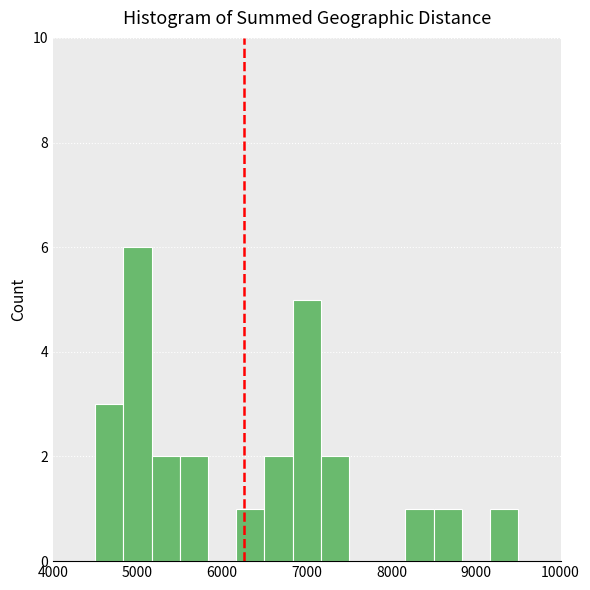

Read against the x-axis, roughly where is the centre of the tallest bar?

5000